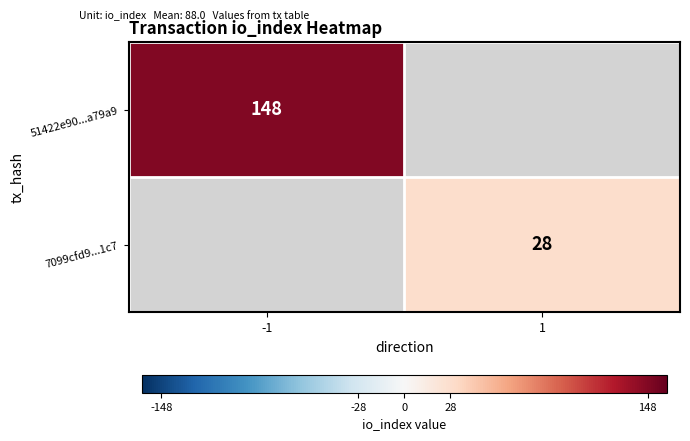

Is it true that 7099cfd9...1c7 equals 49 at 1?

False